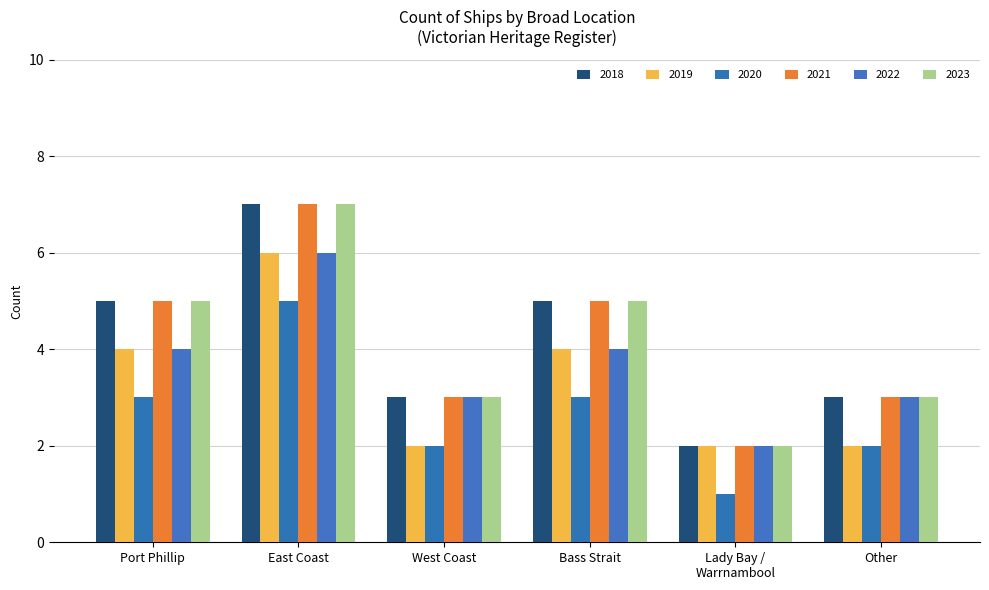

What is the smallest value displayed?

1